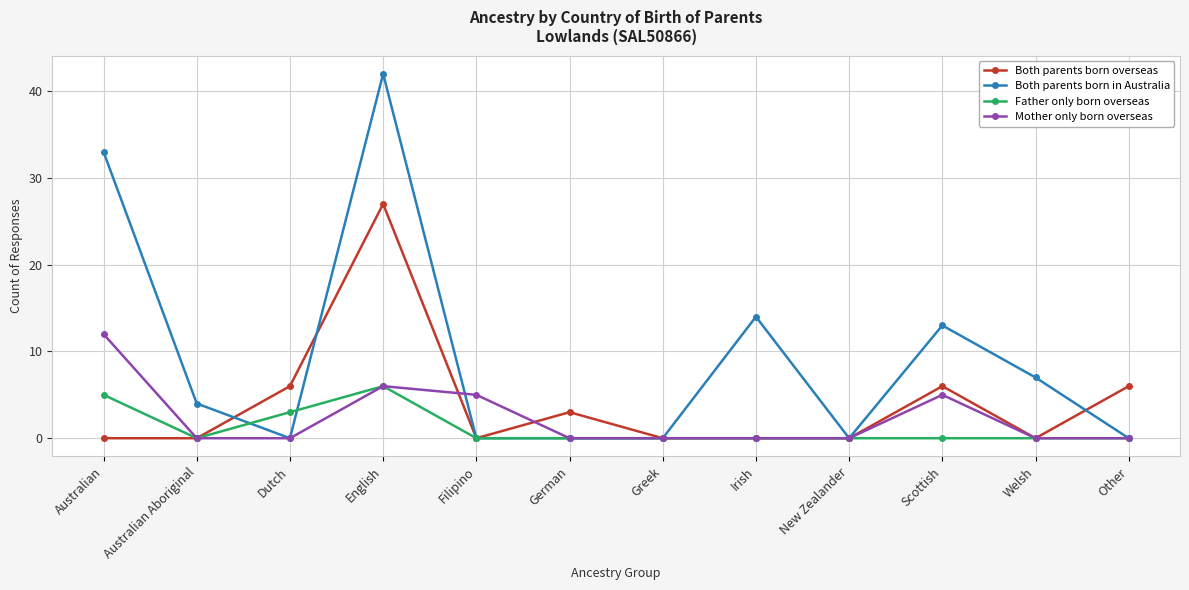

What is the label of the 11th point from the left?

Welsh